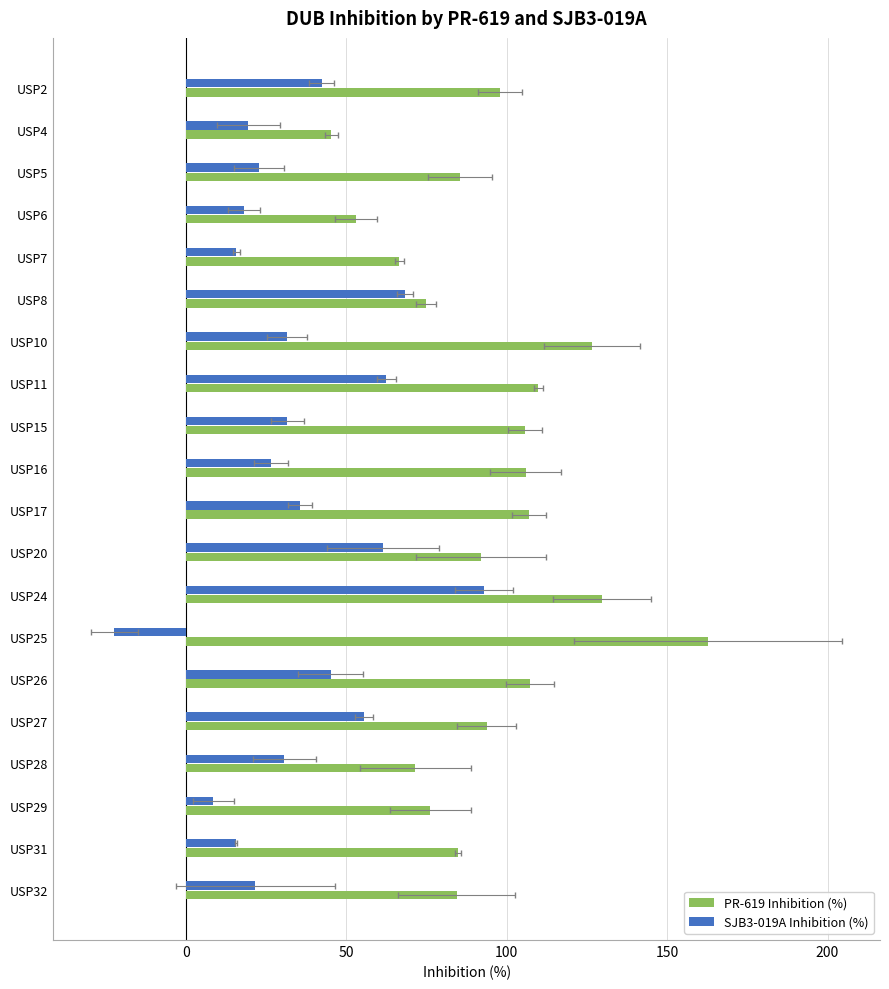

Which series has the largest range (max minus min)?

PR-619 Inhibition (%)